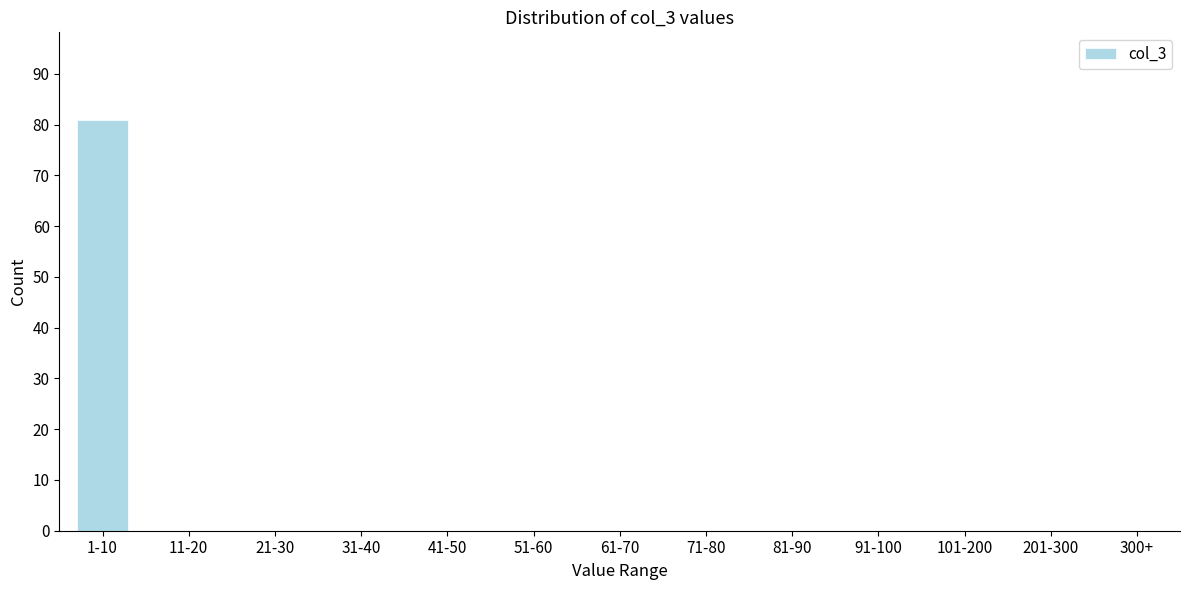

Reading right to left, transcribe all the data shown in this chart.

300+=0	201-300=0	101-200=0	91-100=0	81-90=0	71-80=0	61-70=0	51-60=0	41-50=0	31-40=0	21-30=0	11-20=0	1-10=81